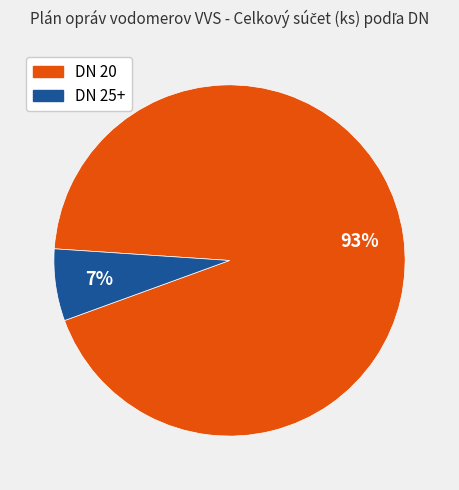

To the nearest percent, what is the average slice percentage?

50%